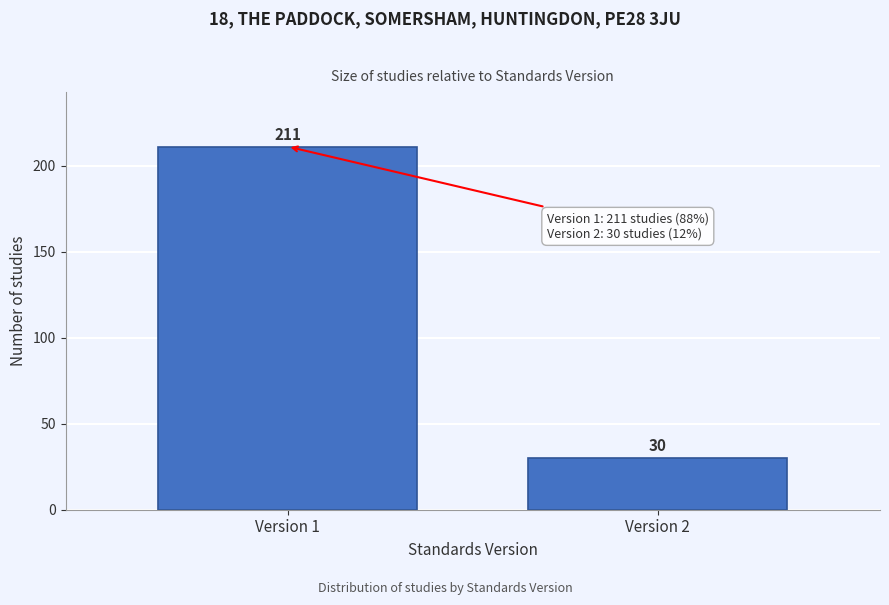

Reading left to right, extract all data points from this chart.

Version 1=211	Version 2=30